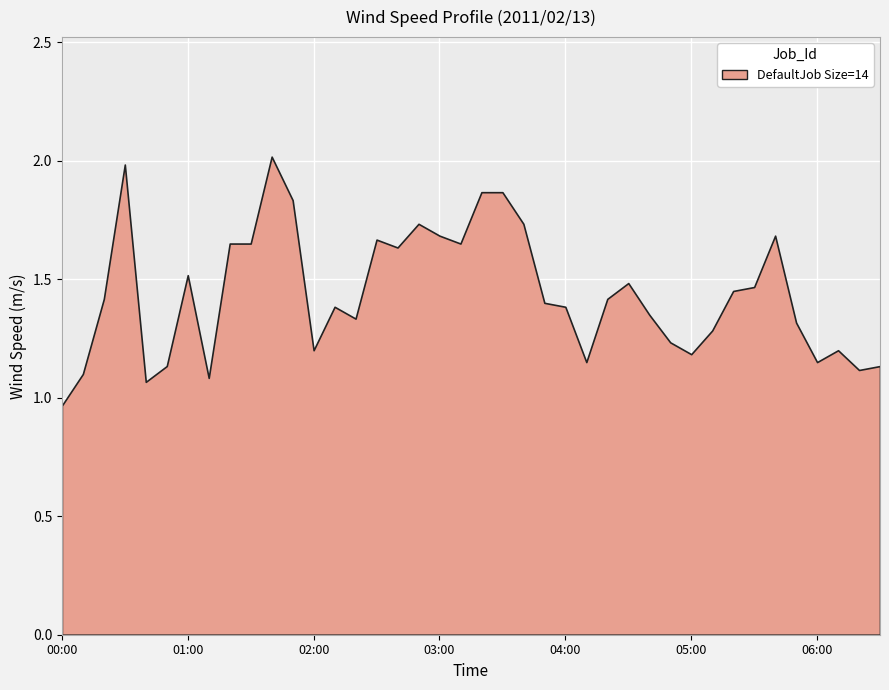

What is the value of the 0.870 point at the 14th from the left?

1.2